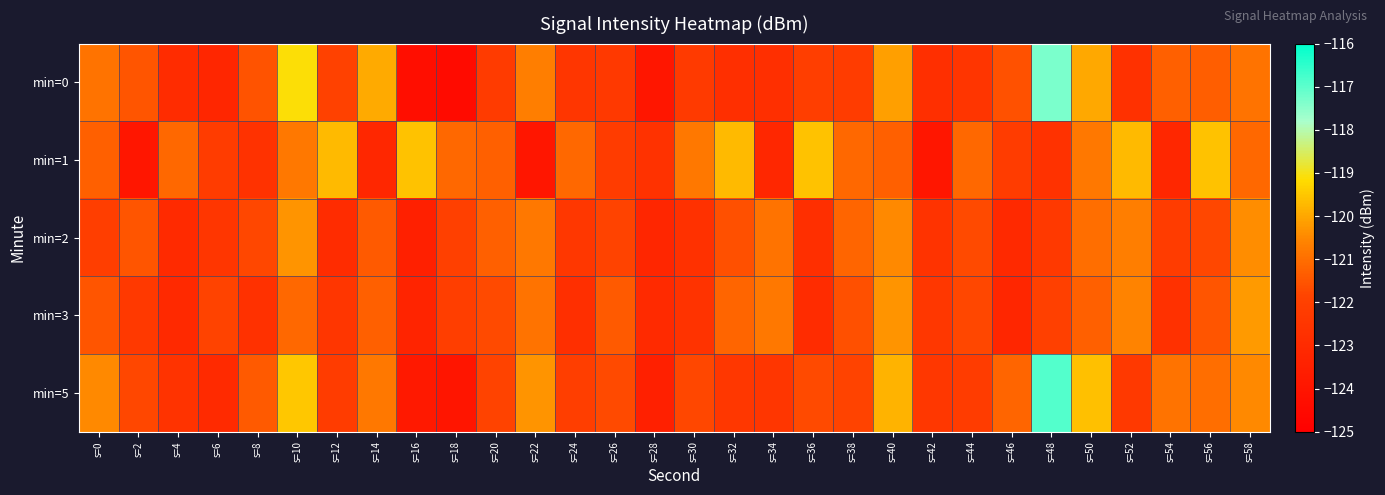

Reading left to right, what are all the values shown in this chart?

min=0: s=0=-120.9	s=2=-121.5	s=4=-122.9	s=6=-123.2	s=8=-121.5	s=10=-119.1	s=12=-122.0	s=14=-120.0	s=16=-124.3	s=18=-124.5	s=20=-122.3	s=22=-120.7	s=24=-122.5	s=26=-122.4	s=28=-123.9	s=30=-122.3	s=32=-122.8	s=34=-122.8	s=36=-122.1	s=38=-122.2	s=40=-120.1	s=42=-122.8	s=44=-122.5	s=46=-121.6	s=48=-117.3	s=50=-120.0	s=52=-122.7	s=54=-121.3	s=56=-121.3	s=58=-120.9
min=1: s=0=-121.3	s=2=-124.0	s=4=-121.1	s=6=-122.2	s=8=-122.7	s=10=-120.8	s=12=-119.7	s=14=-123.2	s=16=-119.6	s=18=-121.1	s=20=-121.3	s=22=-124.0	s=24=-121.1	s=26=-122.2	s=28=-122.7	s=30=-120.8	s=32=-119.7	s=34=-123.2	s=36=-119.6	s=38=-121.1	s=40=-121.3	s=42=-124.0	s=44=-121.1	s=46=-122.2	s=48=-122.7	s=50=-120.8	s=52=-119.7	s=54=-123.2	s=56=-119.6	s=58=-121.1
min=2: s=0=-122.1	s=2=-121.5	s=4=-123.0	s=6=-122.5	s=8=-121.8	s=10=-120.3	s=12=-122.9	s=14=-121.4	s=16=-123.5	s=18=-122.0	s=20=-121.3	s=22=-120.8	s=24=-122.4	s=26=-121.9	s=28=-123.2	s=30=-122.7	s=32=-121.6	s=34=-120.9	s=36=-122.8	s=38=-121.2	s=40=-120.5	s=42=-122.6	s=44=-121.7	s=46=-123.1	s=48=-122.3	s=50=-121.0	s=52=-120.7	s=54=-122.2	s=56=-121.8	s=58=-120.4
min=3: s=0=-121.5	s=2=-122.3	s=4=-123.1	s=6=-121.9	s=8=-122.7	s=10=-121.1	s=12=-122.5	s=14=-121.3	s=16=-123.3	s=18=-122.1	s=20=-121.7	s=22=-120.9	s=24=-122.8	s=26=-121.4	s=28=-123.0	s=30=-122.6	s=32=-121.2	s=34=-120.8	s=36=-122.9	s=38=-121.6	s=40=-120.3	s=42=-122.4	s=44=-121.8	s=46=-123.2	s=48=-122.0	s=50=-121.3	s=52=-120.6	s=54=-122.7	s=56=-121.5	s=58=-120.2
min=5: s=0=-120.5	s=2=-121.8	s=4=-122.6	s=6=-123.0	s=8=-121.4	s=10=-119.5	s=12=-122.2	s=14=-120.8	s=16=-123.8	s=18=-124.0	s=20=-121.9	s=22=-120.3	s=24=-122.1	s=26=-121.7	s=28=-123.5	s=30=-121.8	s=32=-122.4	s=34=-122.5	s=36=-121.7	s=38=-121.9	s=40=-119.8	s=42=-122.4	s=44=-122.2	s=46=-121.2	s=48=-116.9	s=50=-119.6	s=52=-122.3	s=54=-120.9	s=56=-121.0	s=58=-120.5